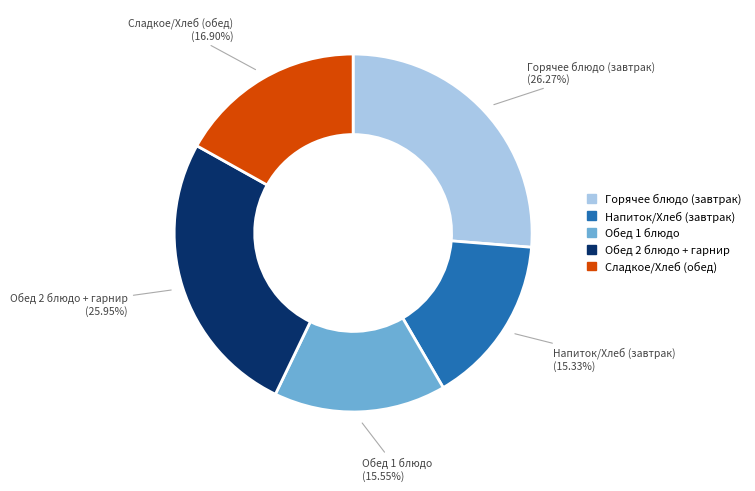

Is there a majority slice in this chart?

No